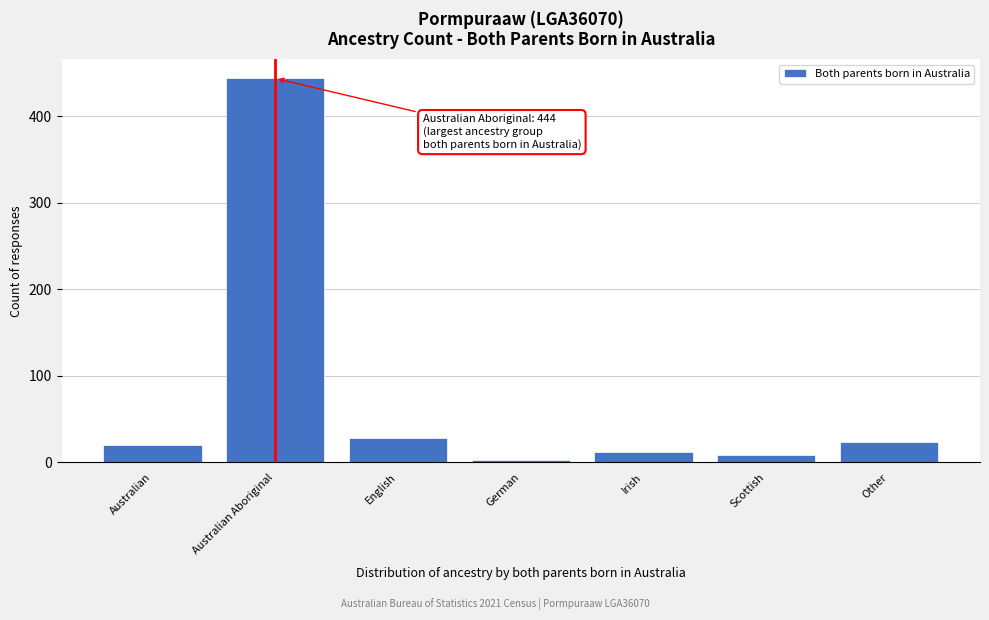

Reading left to right, extract all data points from this chart.

20	444	28	3	12	8	24